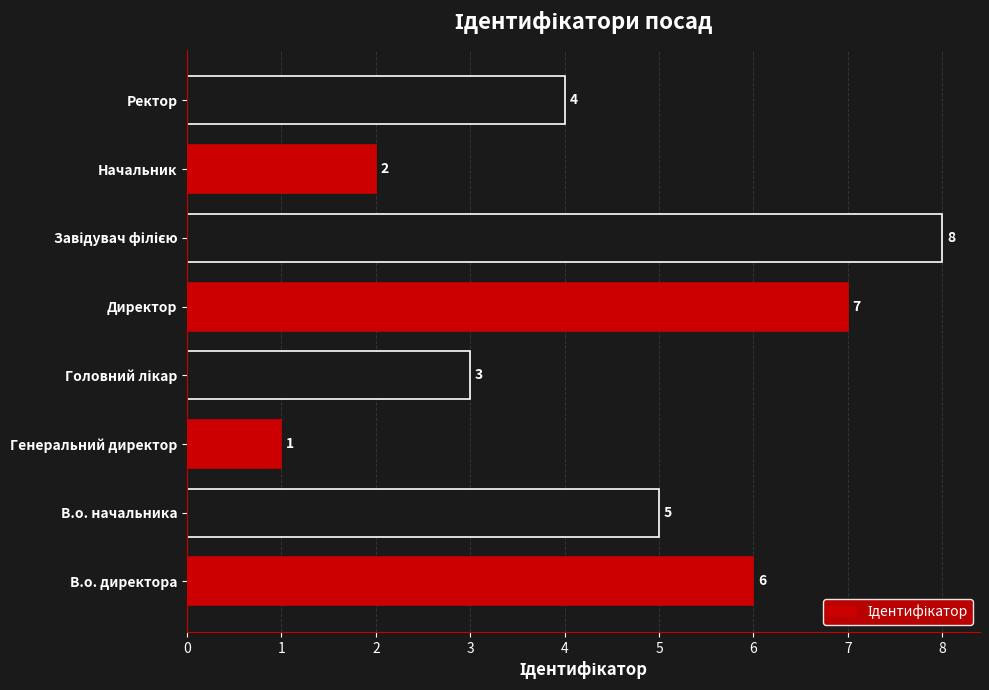

Read the value at В.о. начальника.

5